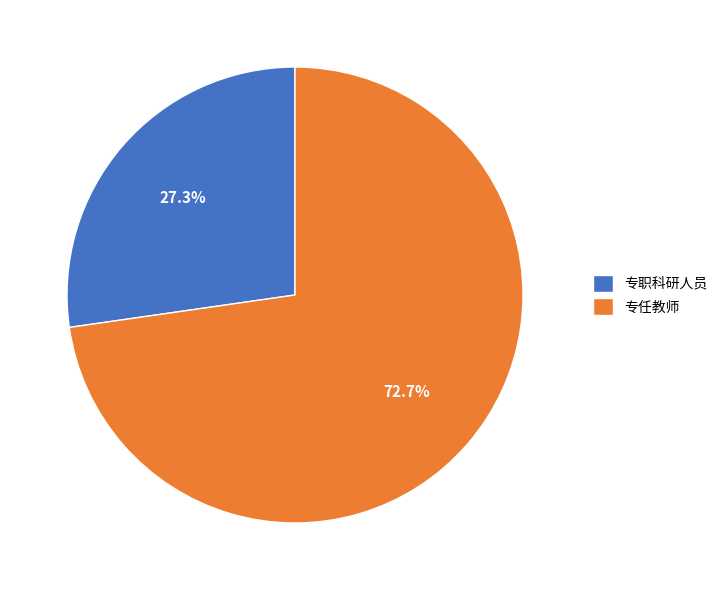

What is the total percentage of 专职科研人员 and 专任教师?

100.0%